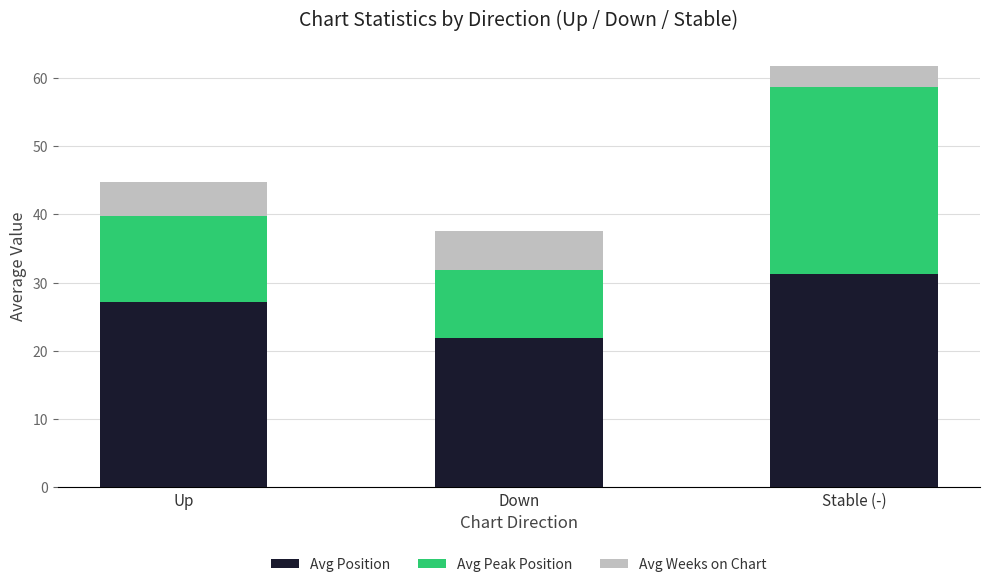

The Avg Position series shows 31.2 at Stable (-). True or false?

True